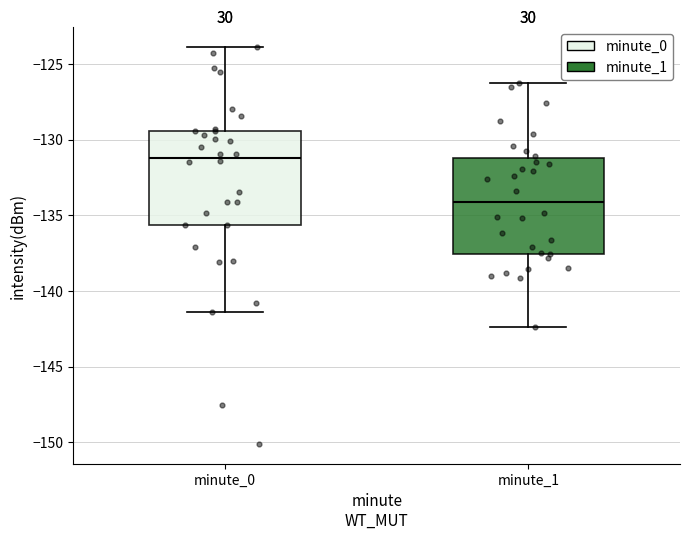

Which box's median line is the lowest?

minute_1